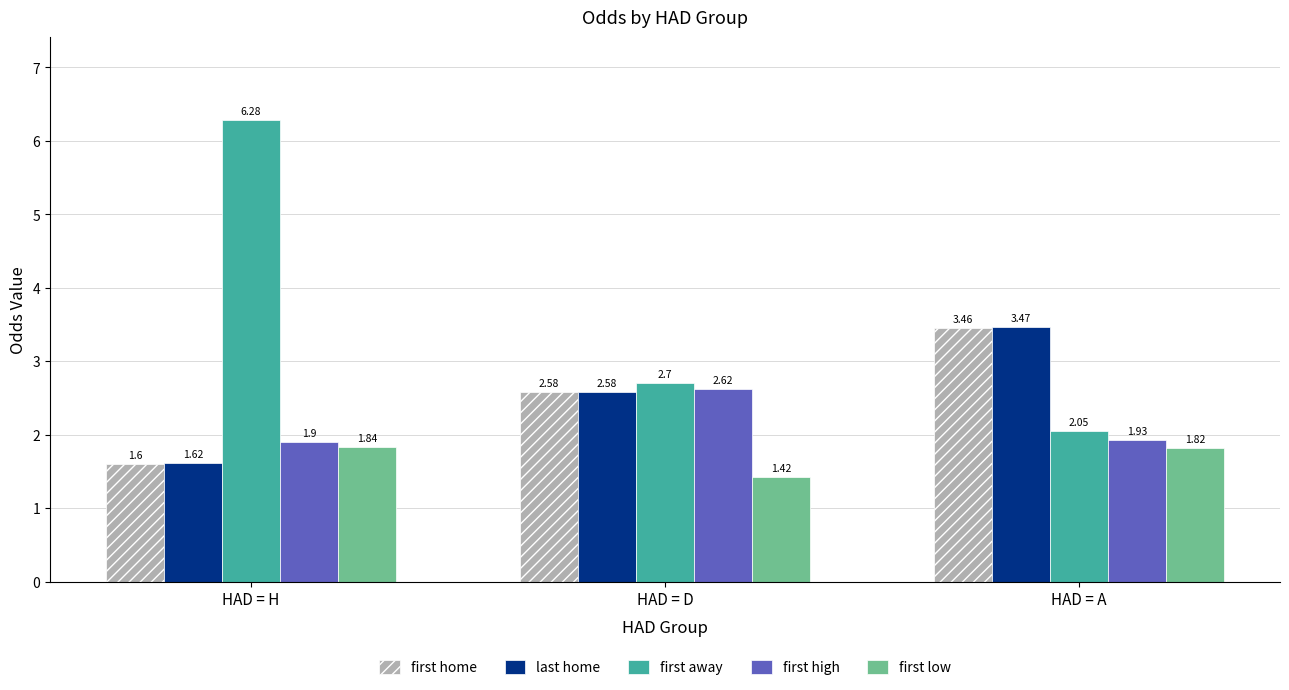

How many distinct data groups are displayed?

5